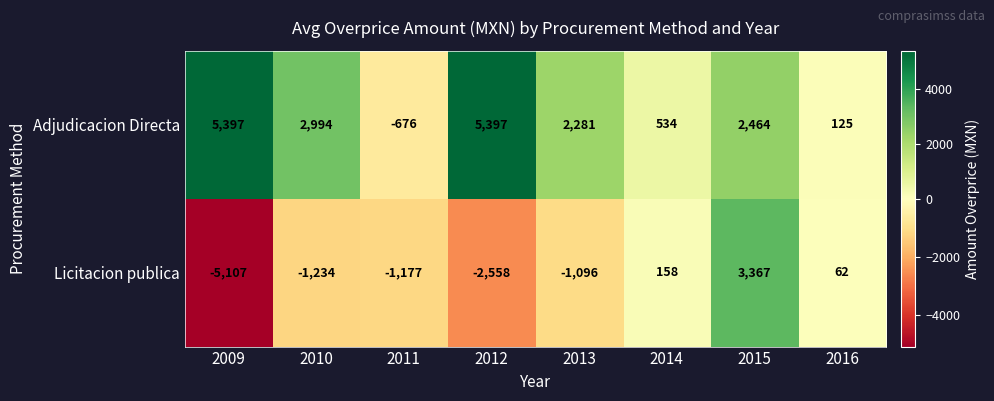

How many distinct data groups are displayed?

2